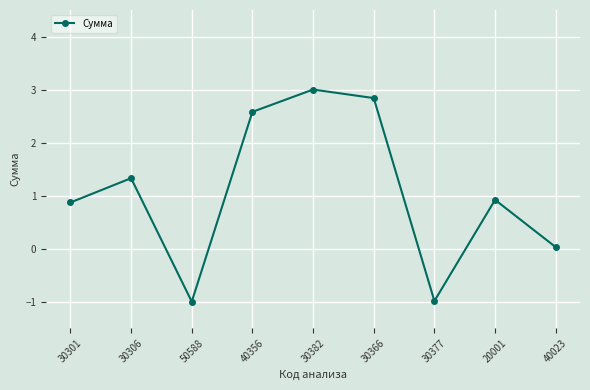

What is the change in value from 50588 to 30366?

+3.8